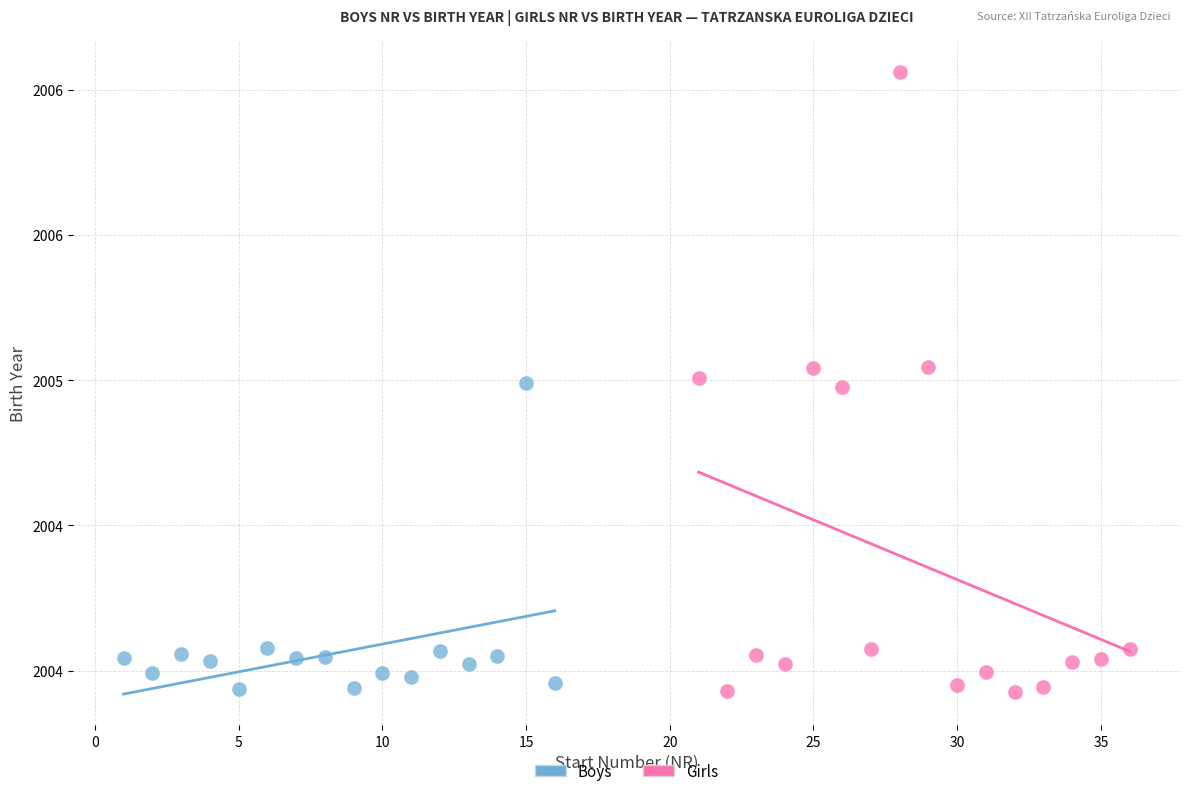

What are all the series names shown in the legend?

Boys, Girls